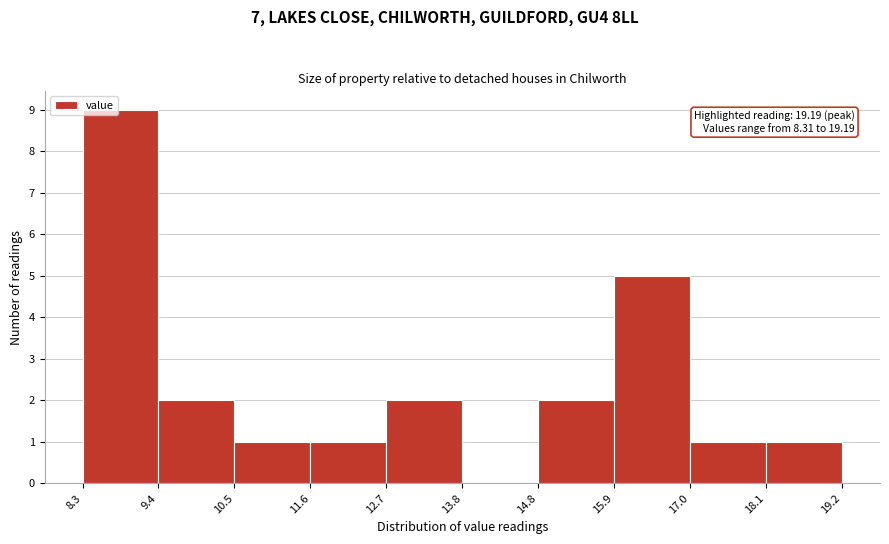

Over which range of the x-axis is the bar tallest?

8.3 to 9.4